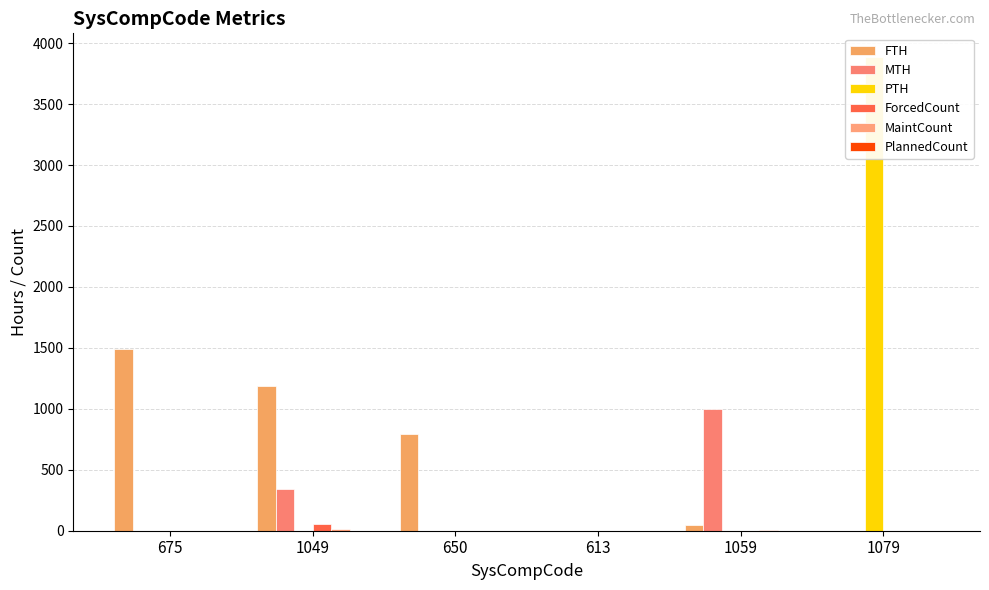

Reading left to right, transcribe all the data shown in this chart.

FTH: 1487	1185	793	0	48	0
MTH: 0	340	0	0	1000	0
PTH: 0	0	0	0	0	3886
ForcedCount: 1	56	1	1	1	0
MaintCount: 1	12	0	0	6	0
PlannedCount: 0	0	0	0	0	1